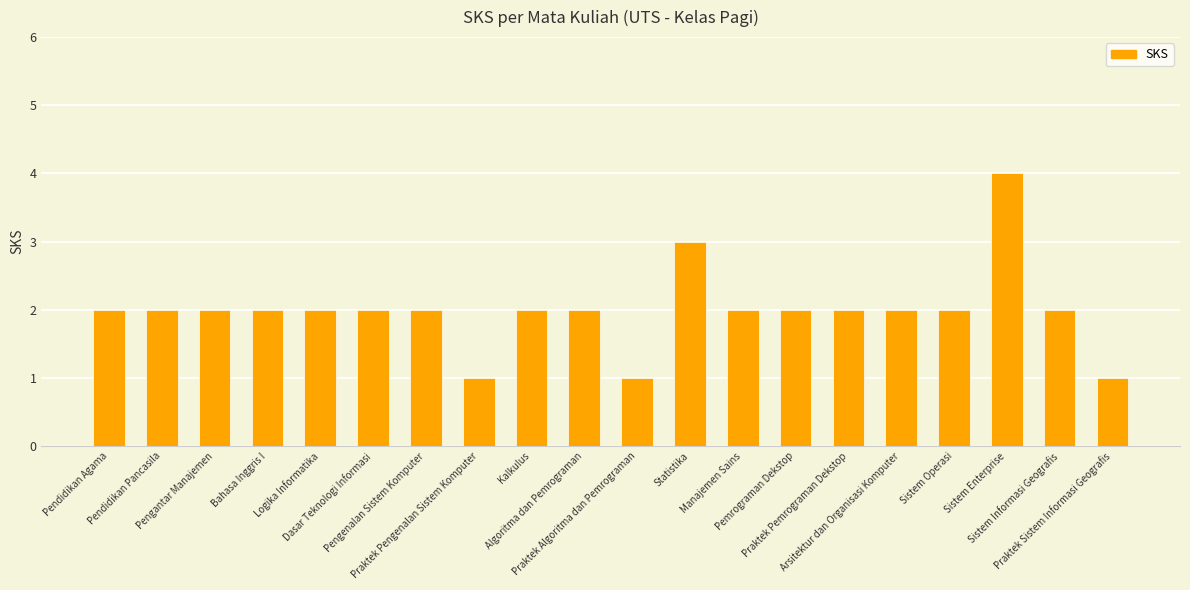

What is the greatest value displayed?

4